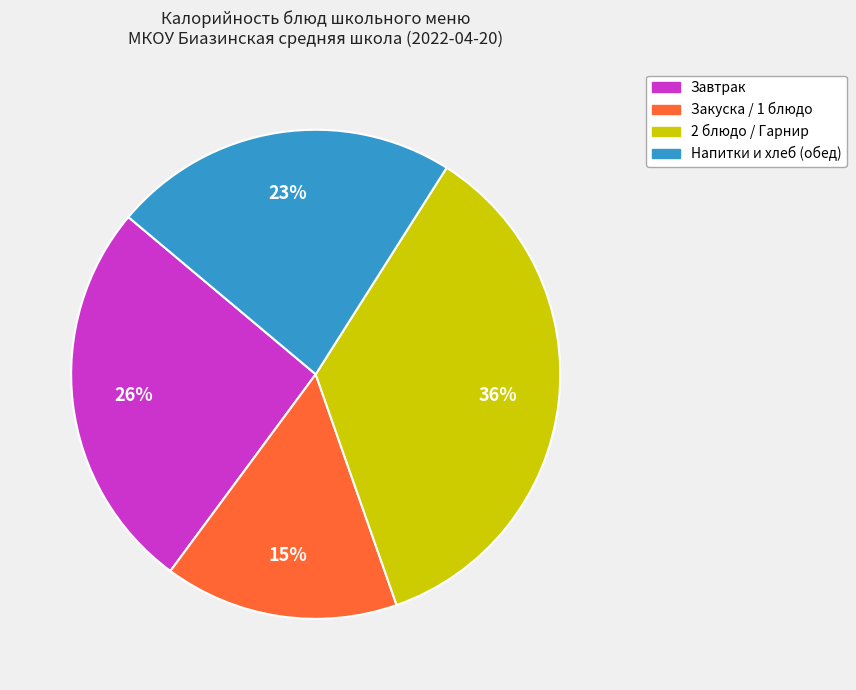

To the nearest percent, what is the average slice percentage?

25%